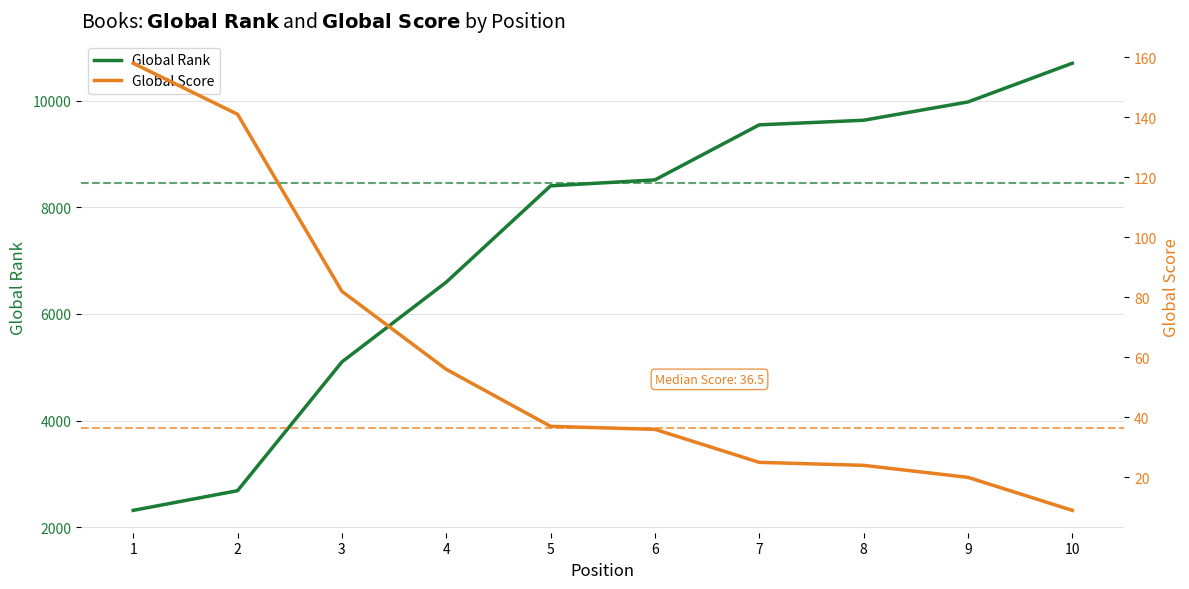

The value of Global Rank at 7 is 9545. True or false?

True